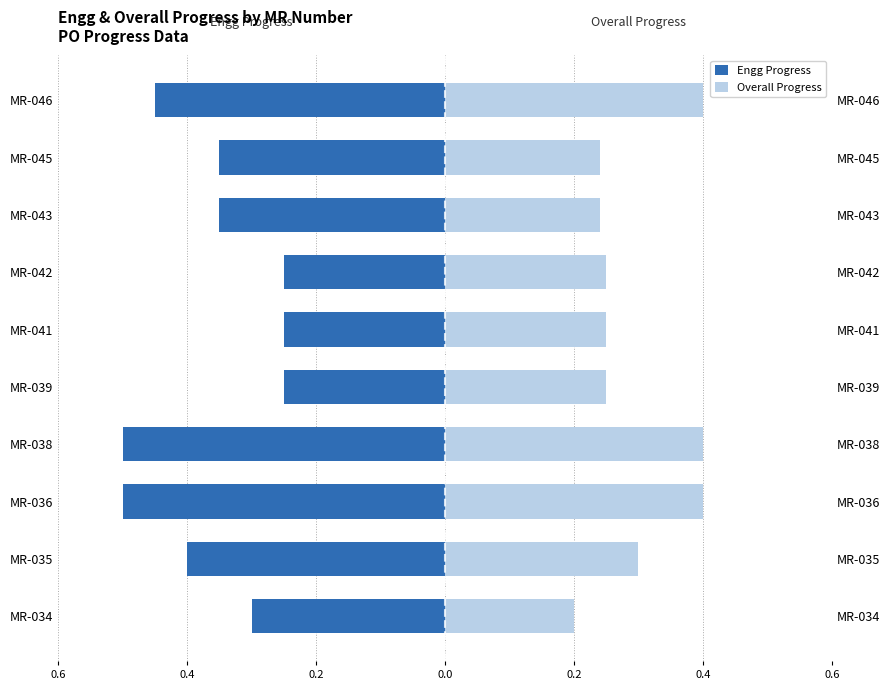

Is the value of Overall Progress at MR-036 greater than the value of Engg Progress at MR-046?

Yes